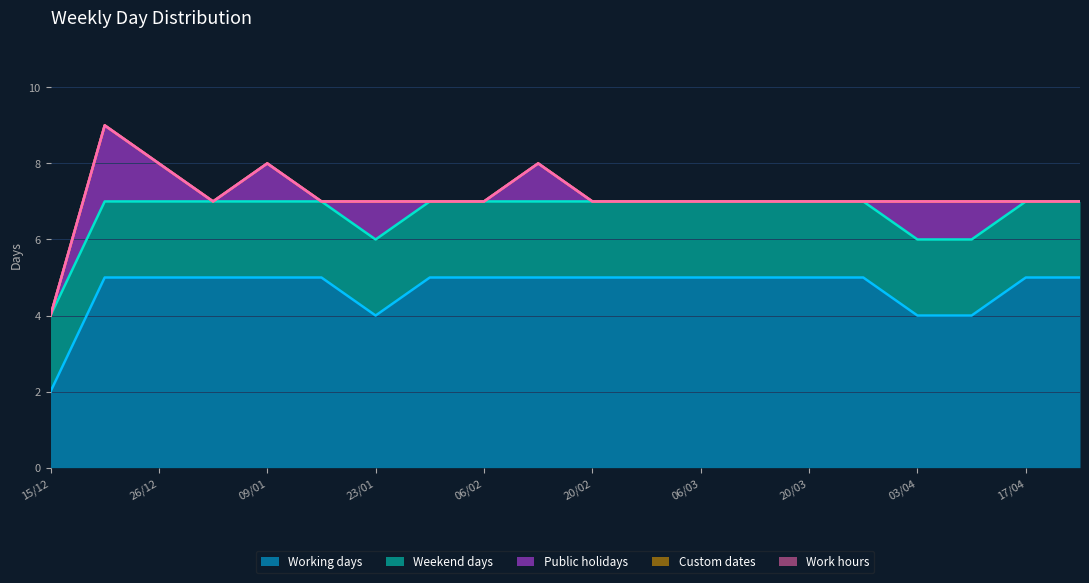

Which has a higher value, 27/02 or 27/03?

27/02